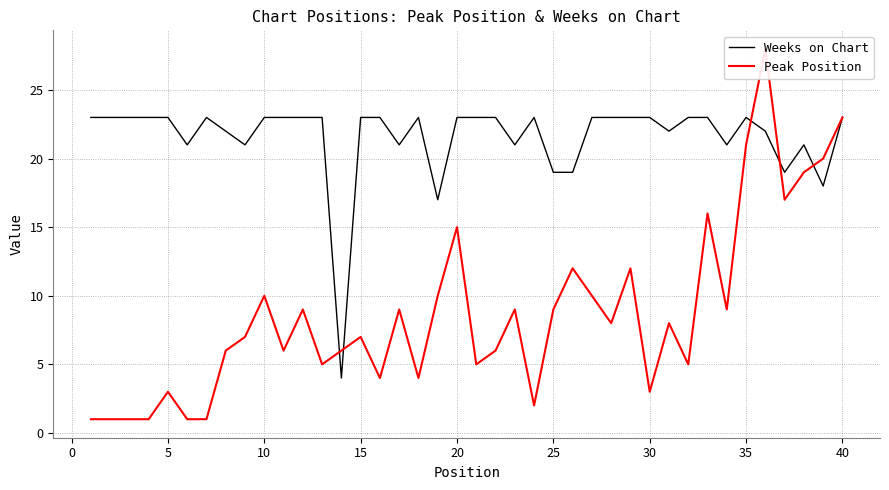

What value does the Weeks on Chart series have at 30, to the nearest 10?

20